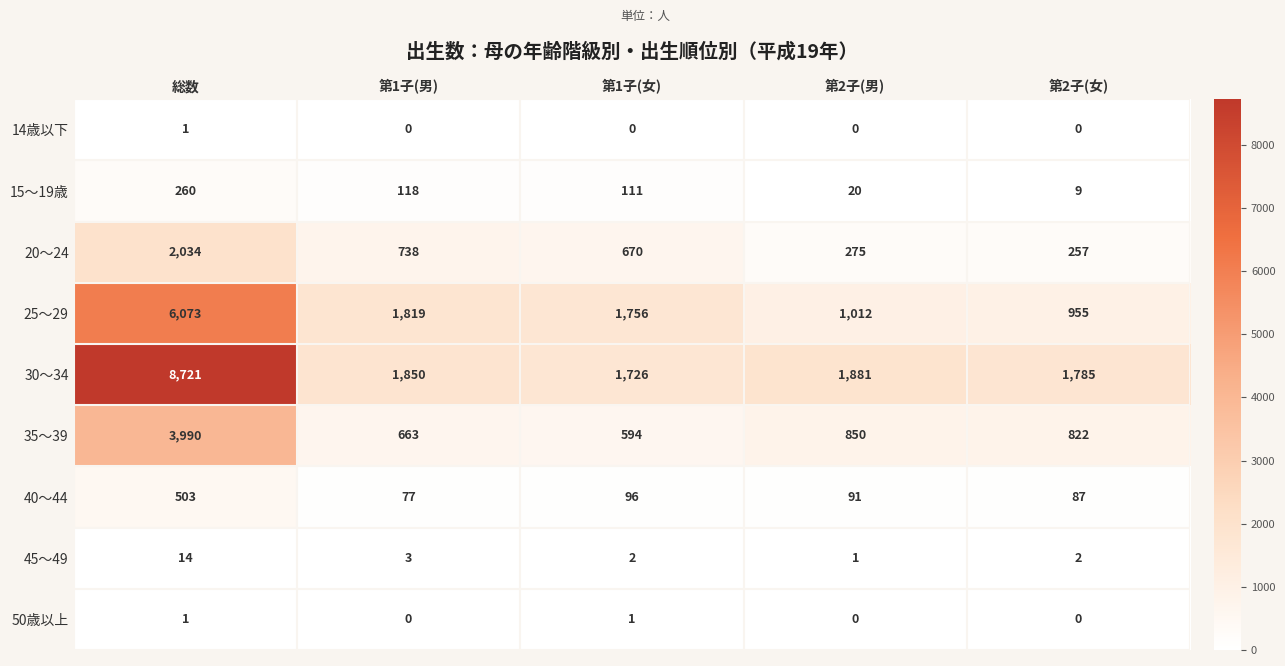

What is the difference between the 35～39 values at 第1子(女) and 第2子(男)?

256